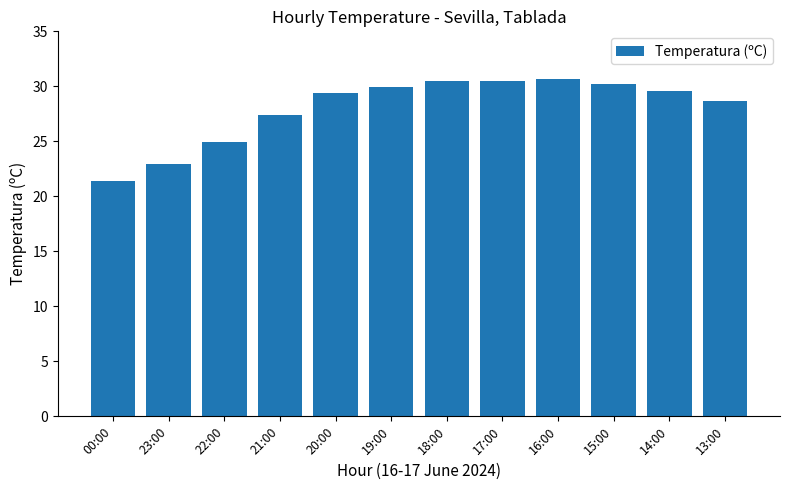

The value at 18:00 is 30.5. True or false?

True